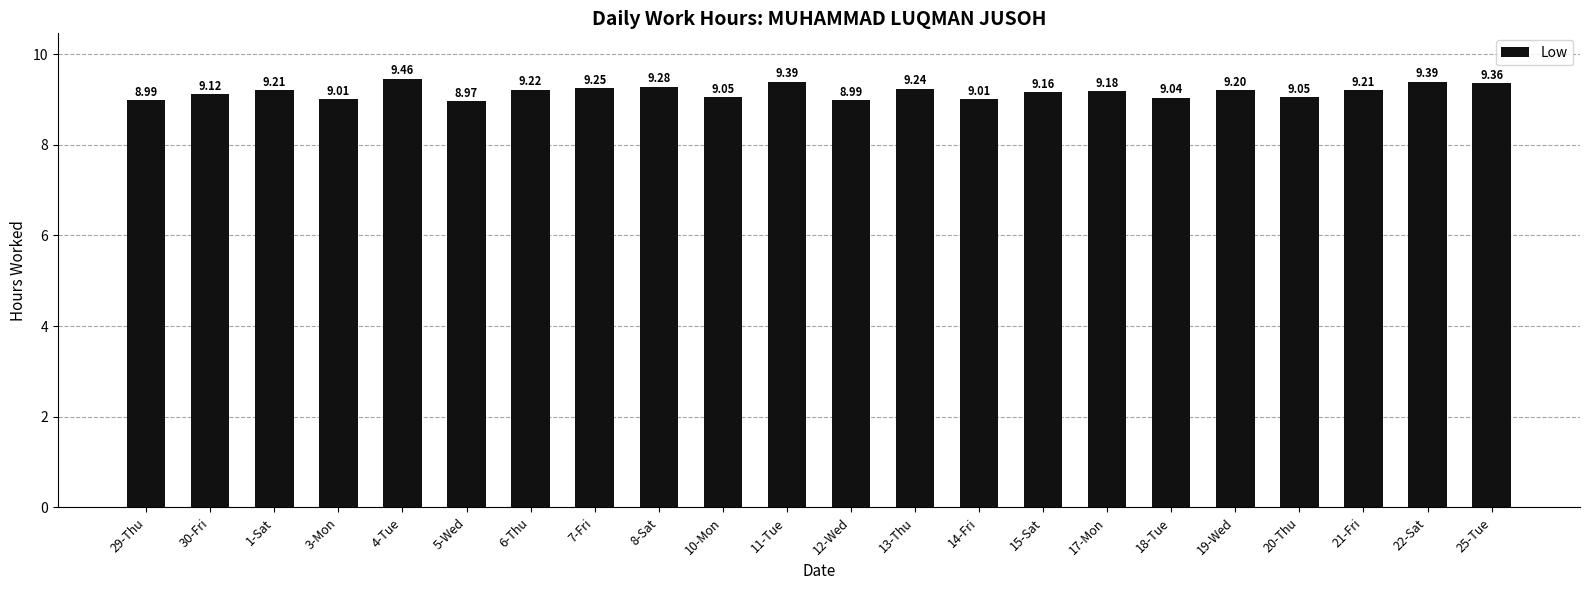

Approximately how many times larger is the value at 22-Sat compared to 4-Tue?

1.0